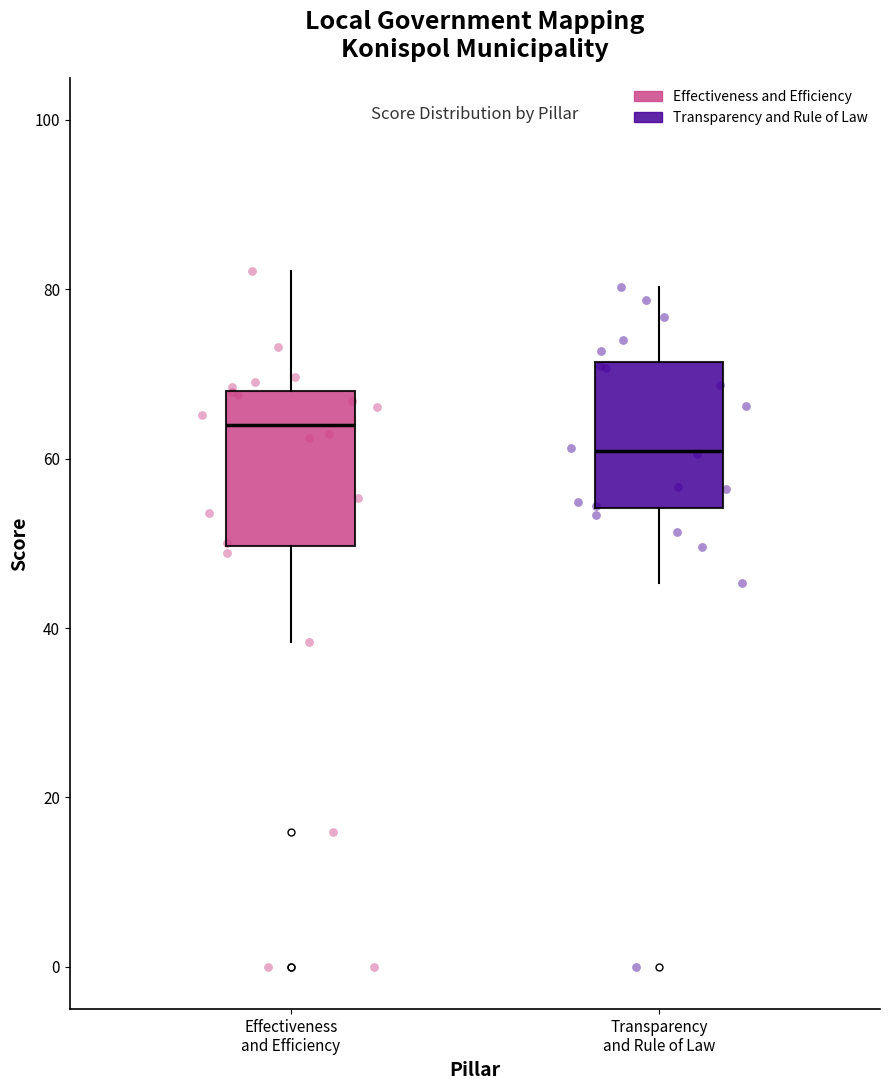

Reading left to right, transcribe this box plot: for each box, give where its median line is, the range the box spans, and where its two whiskers end, as read against the y-axis. The values are not printed on the chart, so give them approximately, as read against the axis.

Effectiveness and Efficiency: median 64, box 50 to 68, whiskers 38 to 82
Transparency and Rule of Law: median 60, box 54 to 72, whiskers 46 to 80